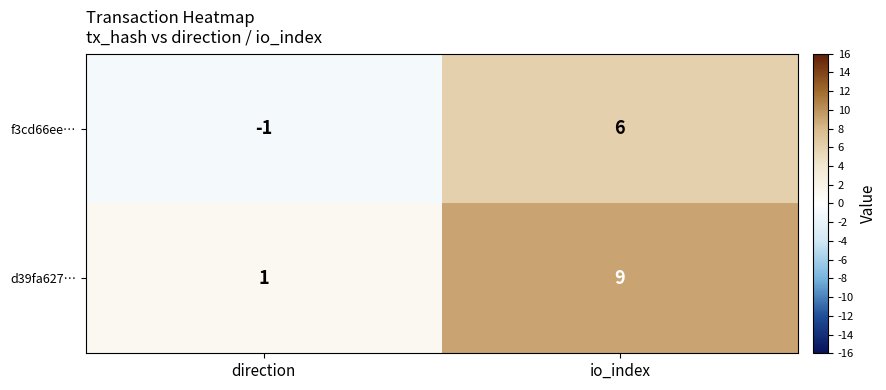

The f3cd66ee… series shows -1 at direction. True or false?

True